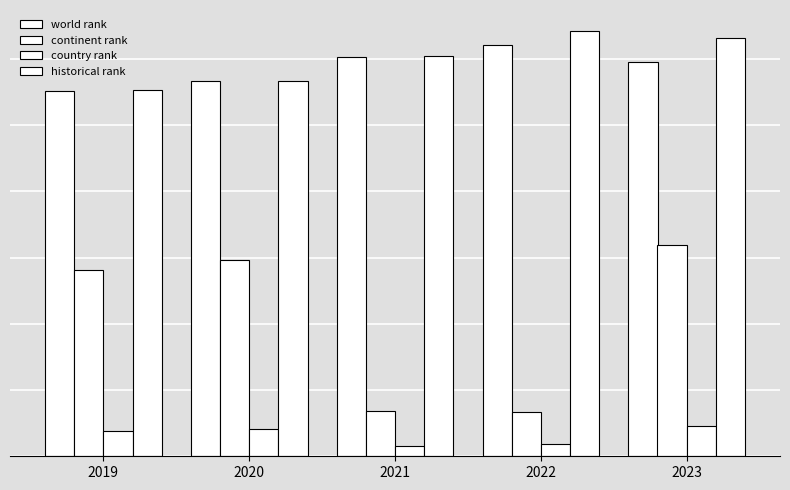

Rank the categories by world rank value from highest to lowest.

2022, 2021, 2023, 2020, 2019